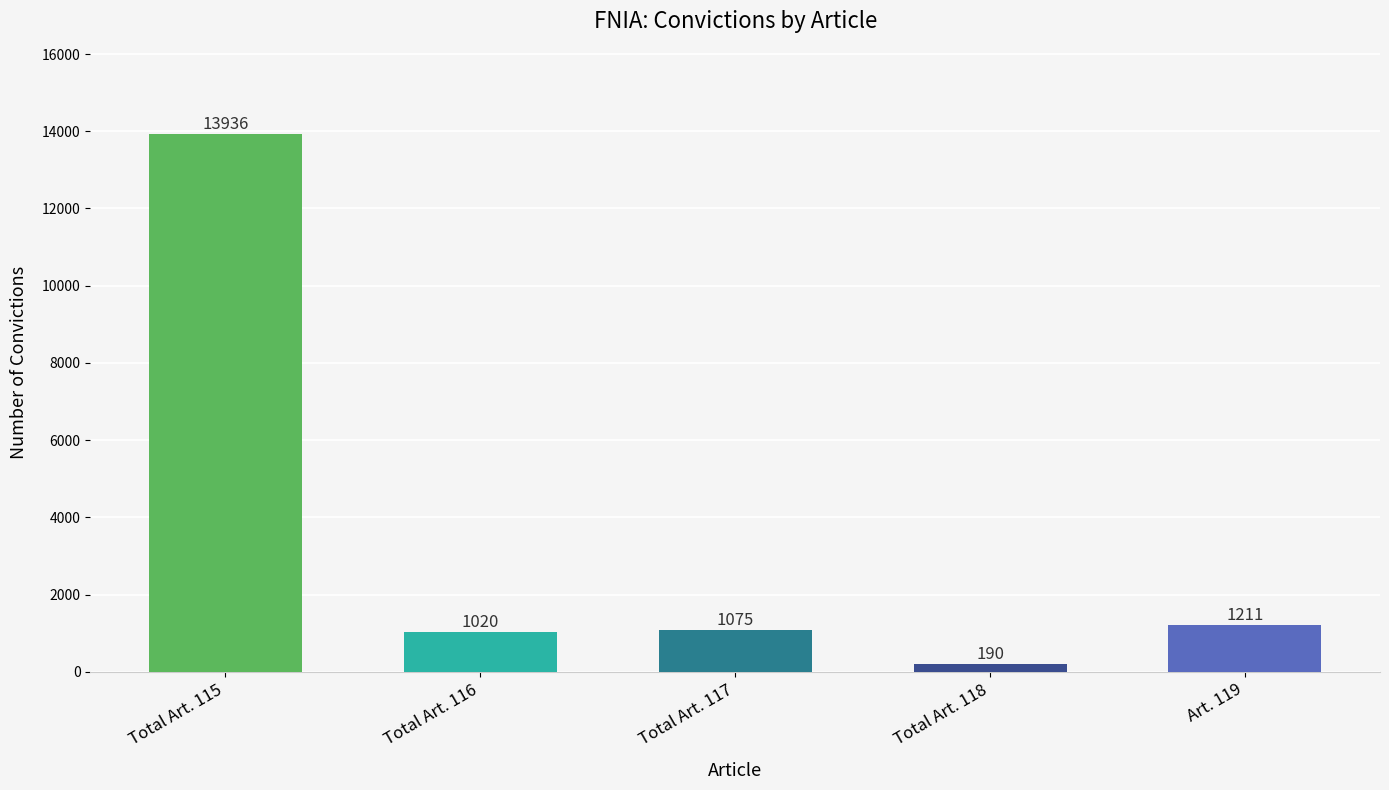

At which label is the value closest to 7063?

Art. 119